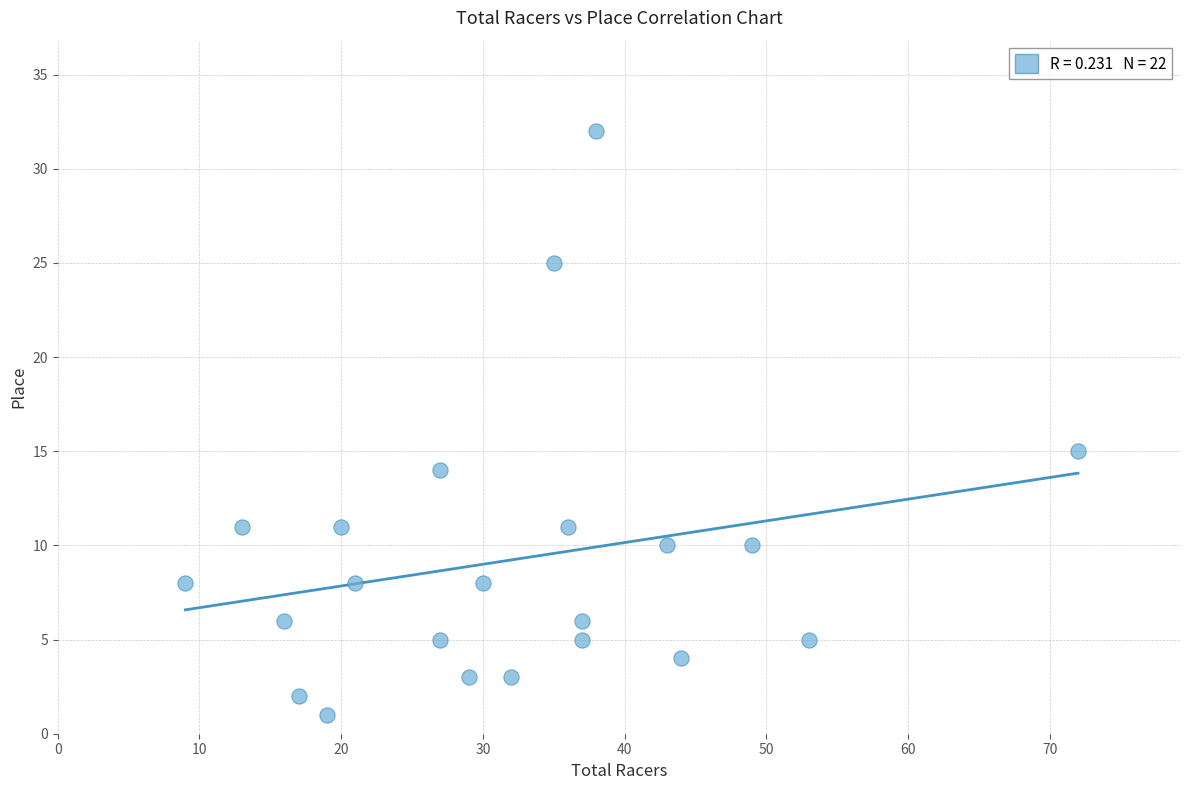

What is the range of Y values (max minus min)?

31